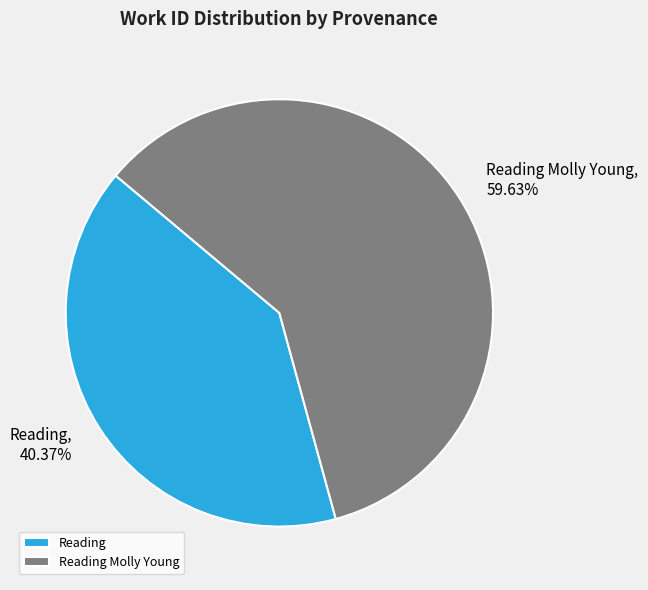

How many slices are in this pie chart?

2